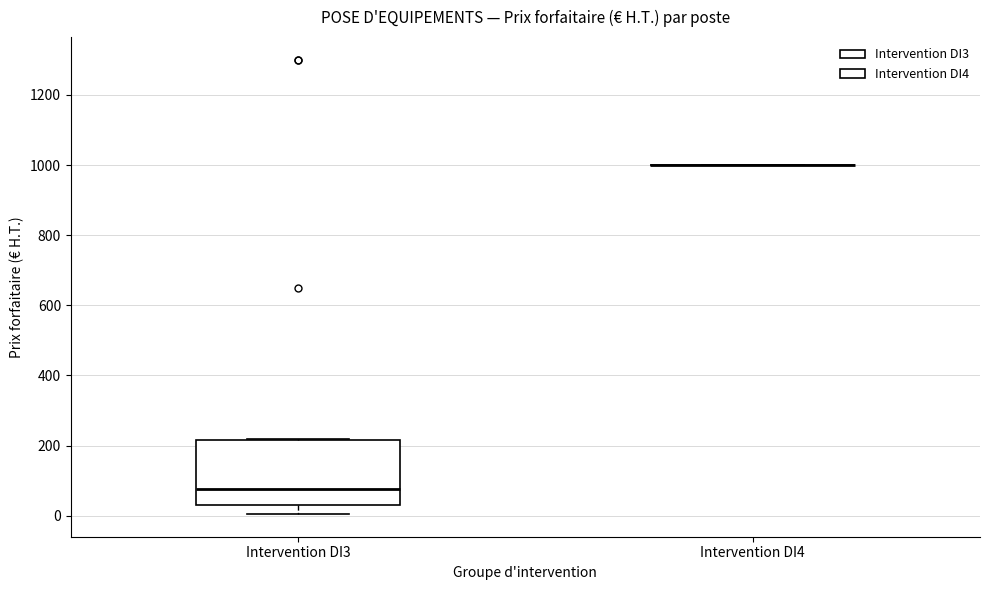

Reading left to right, transcribe this box plot: for each box, give where its median line is, the range the box spans, and where its two whiskers end, as read against the y-axis. The values are not printed on the chart, so give them approximately, as read against the axis.

Intervention DI3: median 80, box 40 to 220, whiskers 0 to 220
Intervention DI4: box collapsed to a line at 1000, whiskers 1000 to 1000